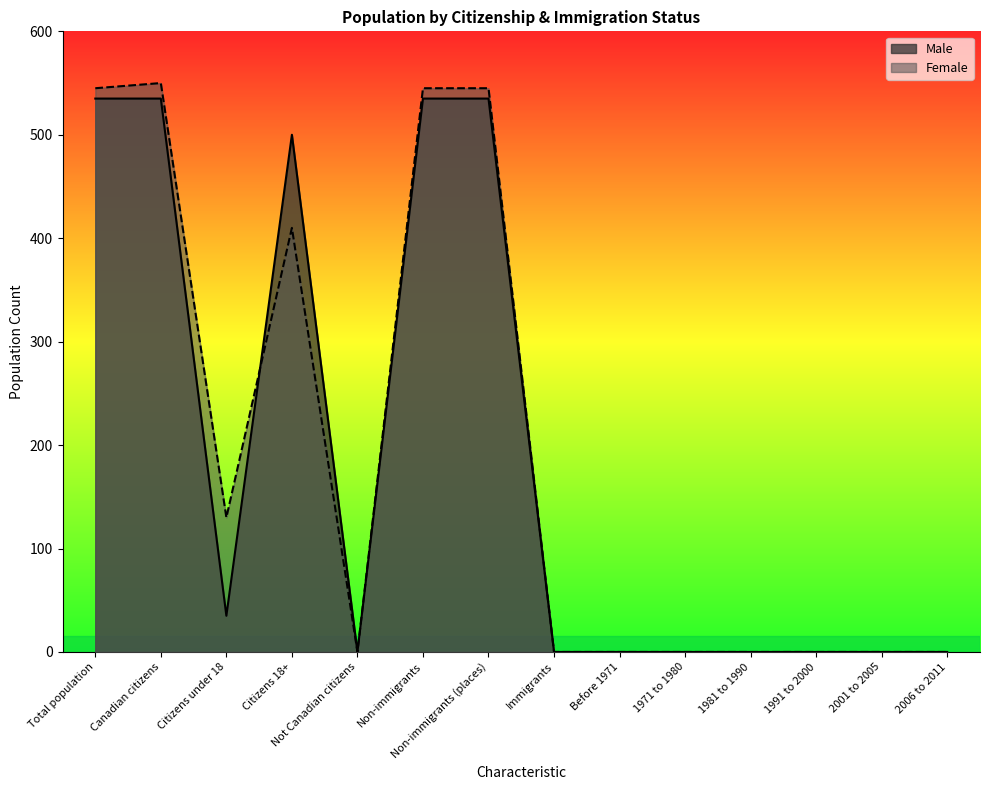

Is it true that Female equals -168 at Immigrants?

False